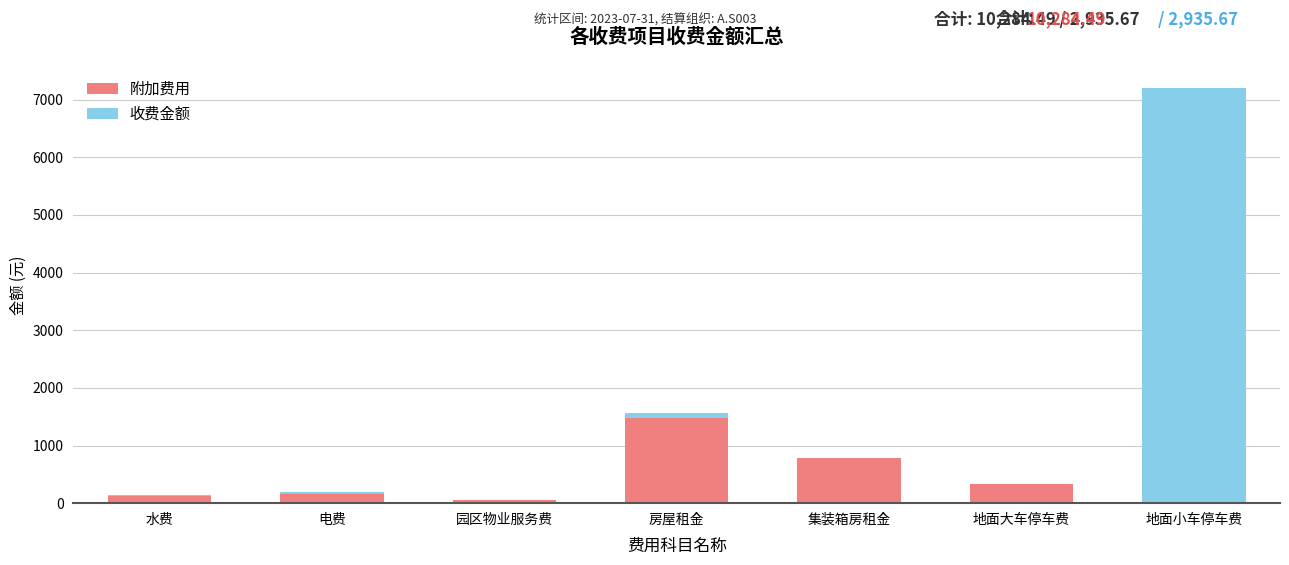

What is the total value across all series at 集装箱房租金?

789.0